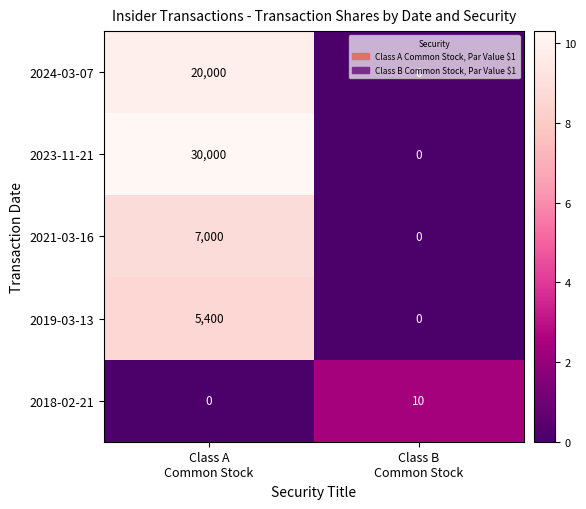

Rank the series by their maximum value, from lowest to highest.

2018-02-21, 2019-03-13, 2021-03-16, 2024-03-07, 2023-11-21